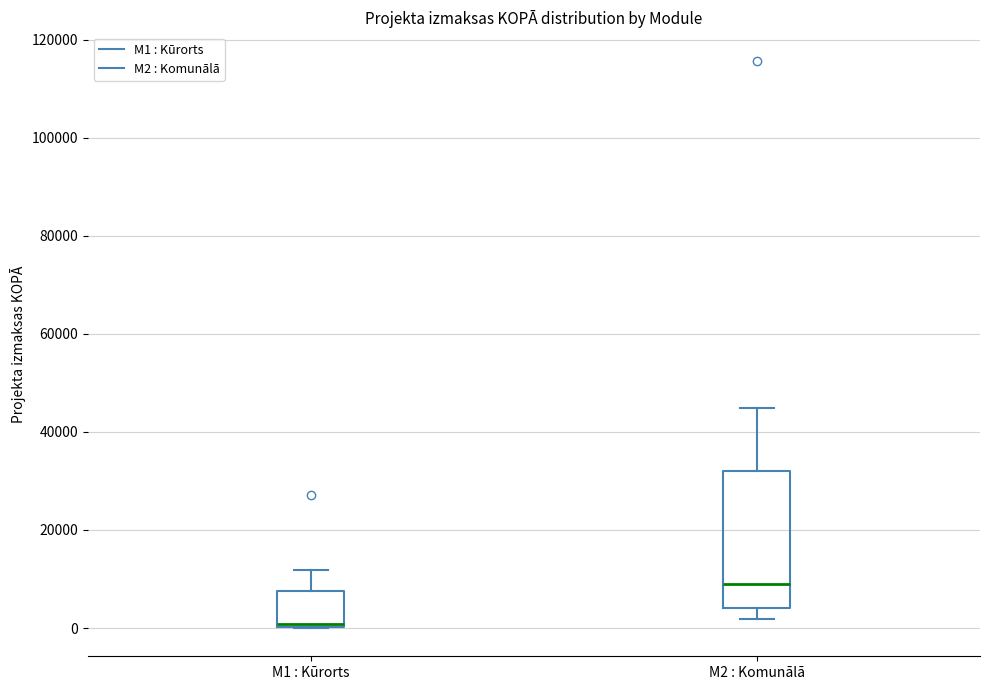

Reading left to right, transcribe this box plot: for each box, give where its median line is, the range the box spans, and where its two whiskers end, as read against the y-axis. The values are not printed on the chart, so give them approximately, as read against the axis.

M1 : Kūrorts: median 0 (just above the box's lower edge), box 0 to 8000, whiskers 0 to 12000
M2 : Komunālā: median 8000, box 4000 to 32000, whiskers 2000 to 44000